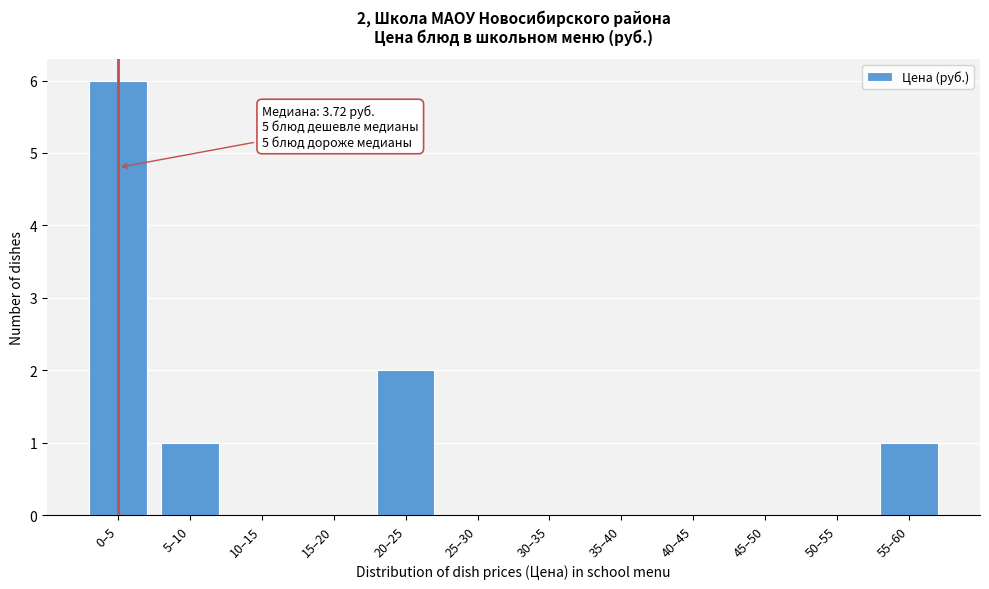

Reading right to left, extract all data points from this chart.

55–60=1	50–55=0	45–50=0	40–45=0	35–40=0	30–35=0	25–30=0	20–25=2	15–20=0	10–15=0	5–10=1	0–5=6